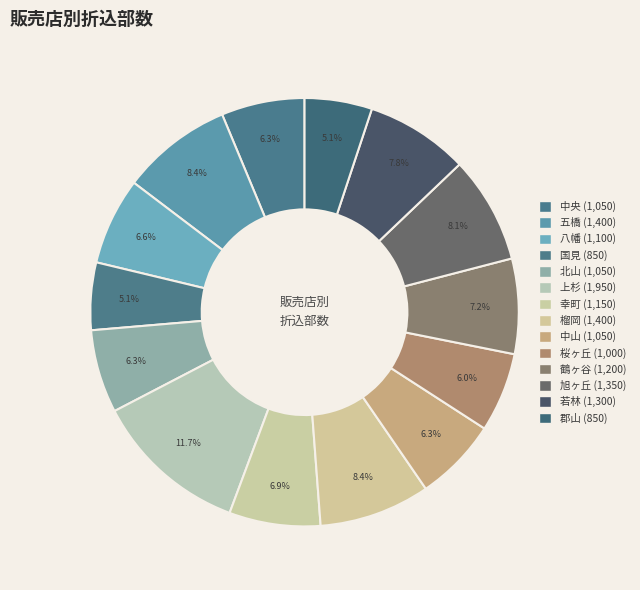

Between 八幡 and 郡山, which is larger?

八幡